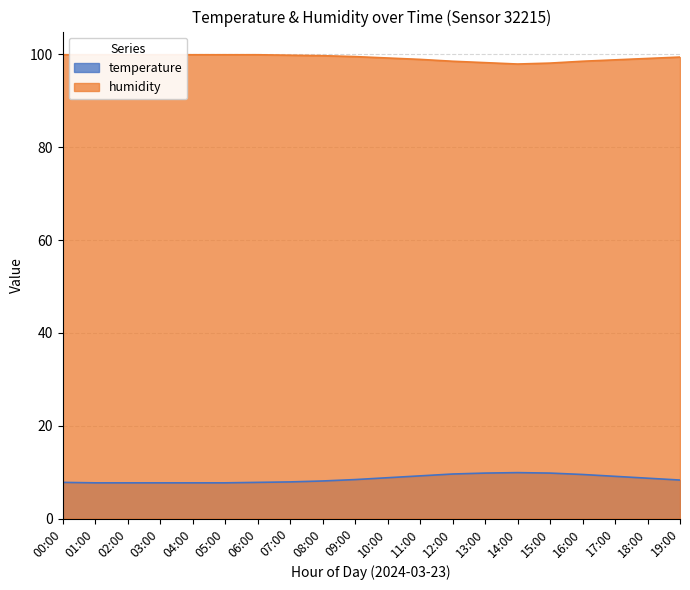

What is the sum of the humidity values at 19:00 and 16:00?

197.9